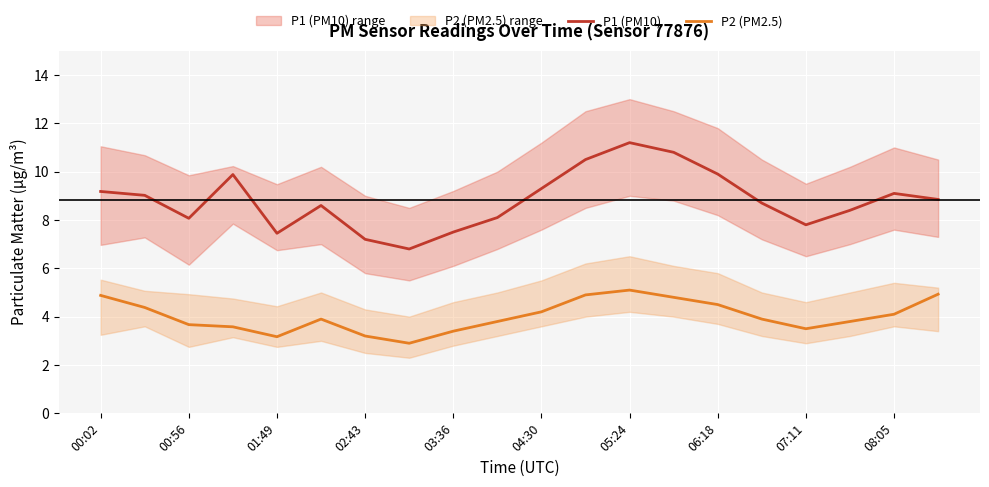

How many lines are shown in the chart?

2